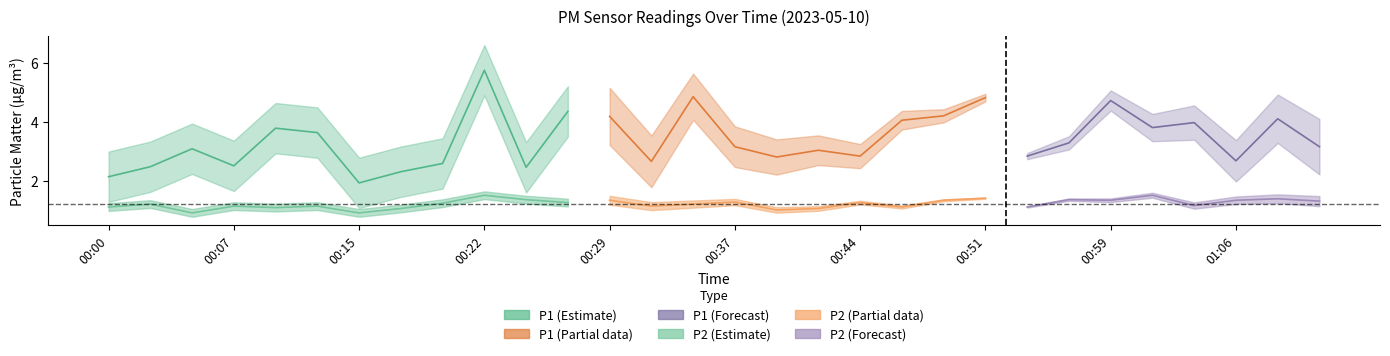

Rank the series by their average value, from highest to lowest.

P1, P2